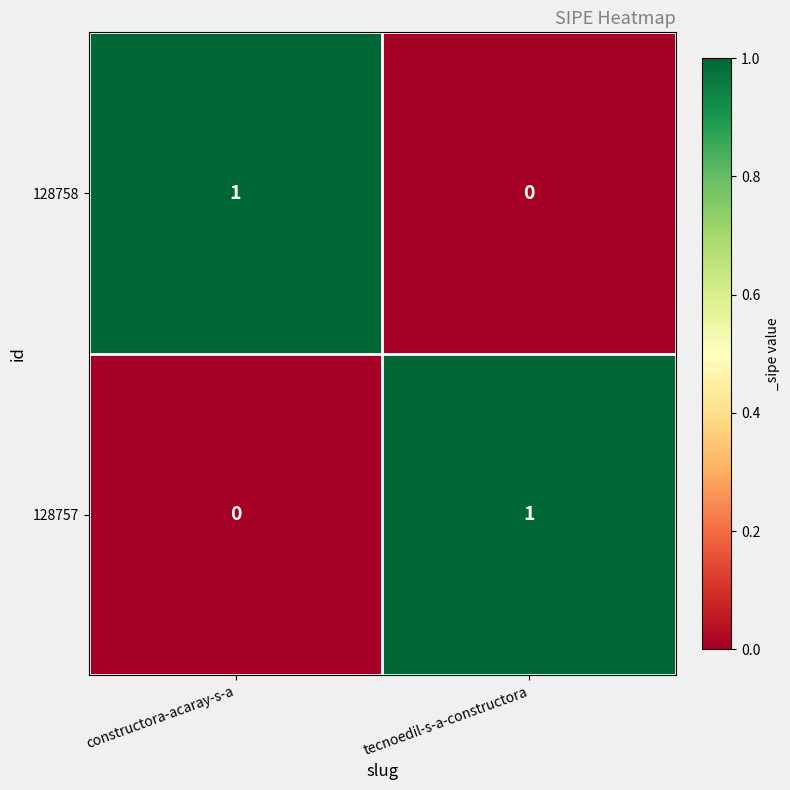

What is the spread (max minus min) of values at tecnoedil-s-a-constructora?

1